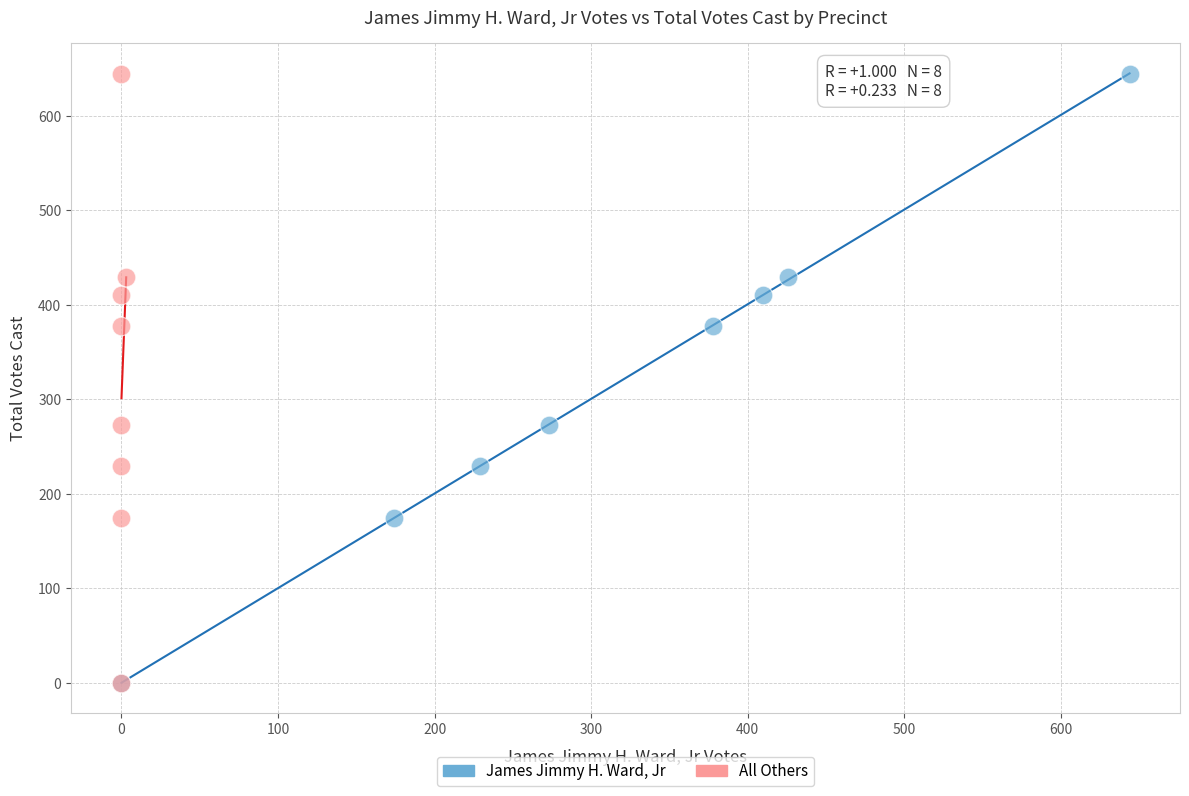

What are all the series names shown in the legend?

James Jimmy H. Ward, Jr, All Others